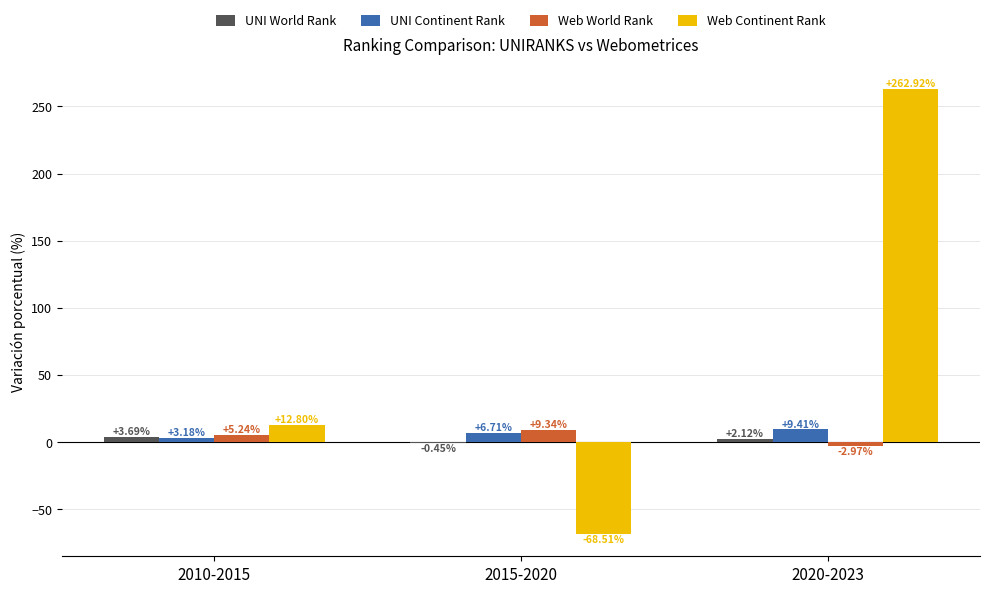

Between 2010-2015 and 2020-2023, which series saw the biggest shift?

Web Continent Rank